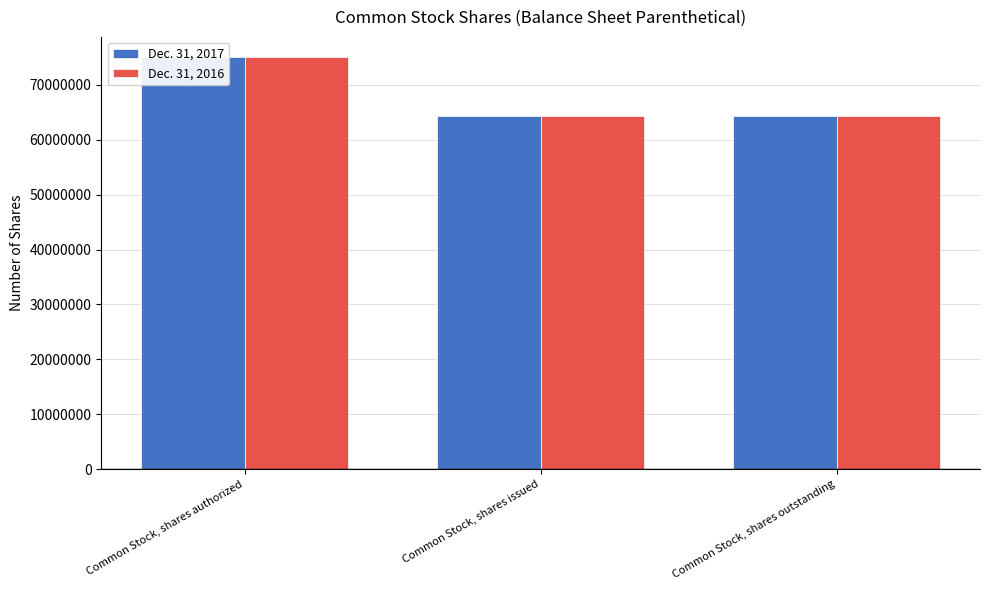

Count the Dec. 31, 2017 values in the range 64242500 to 75000000.

3